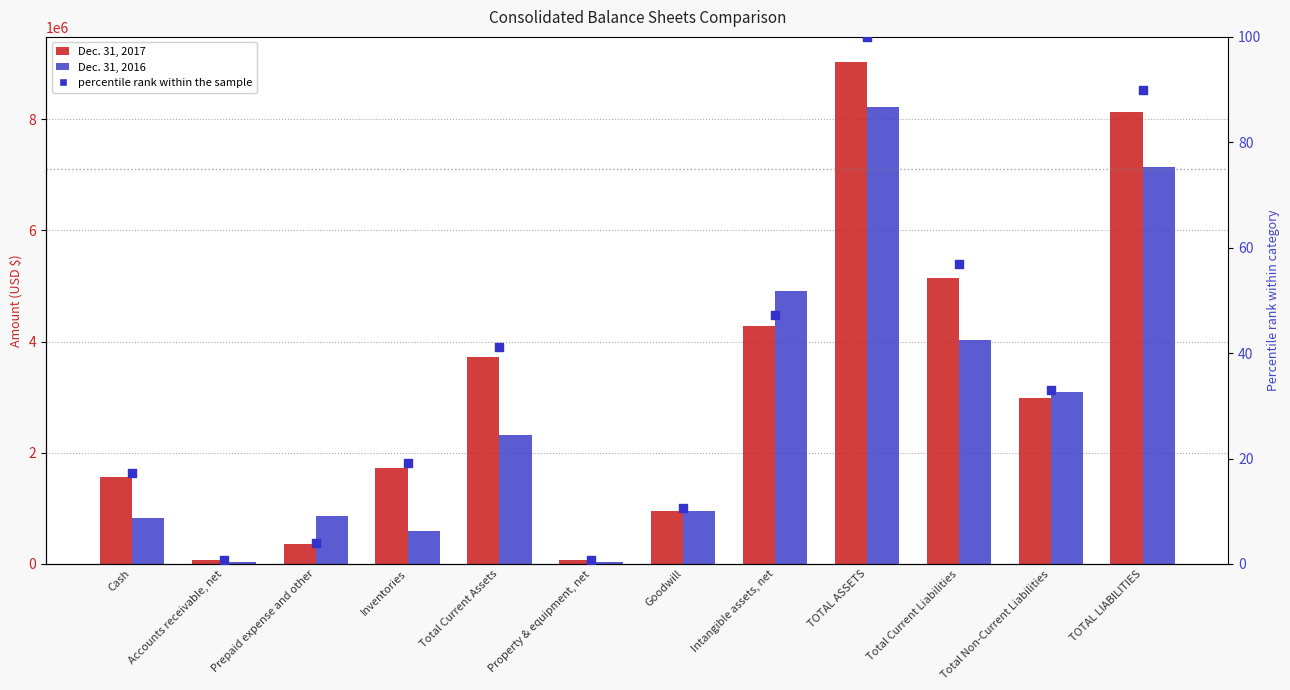

At which category is the sum across all series the highest?

TOTAL ASSETS